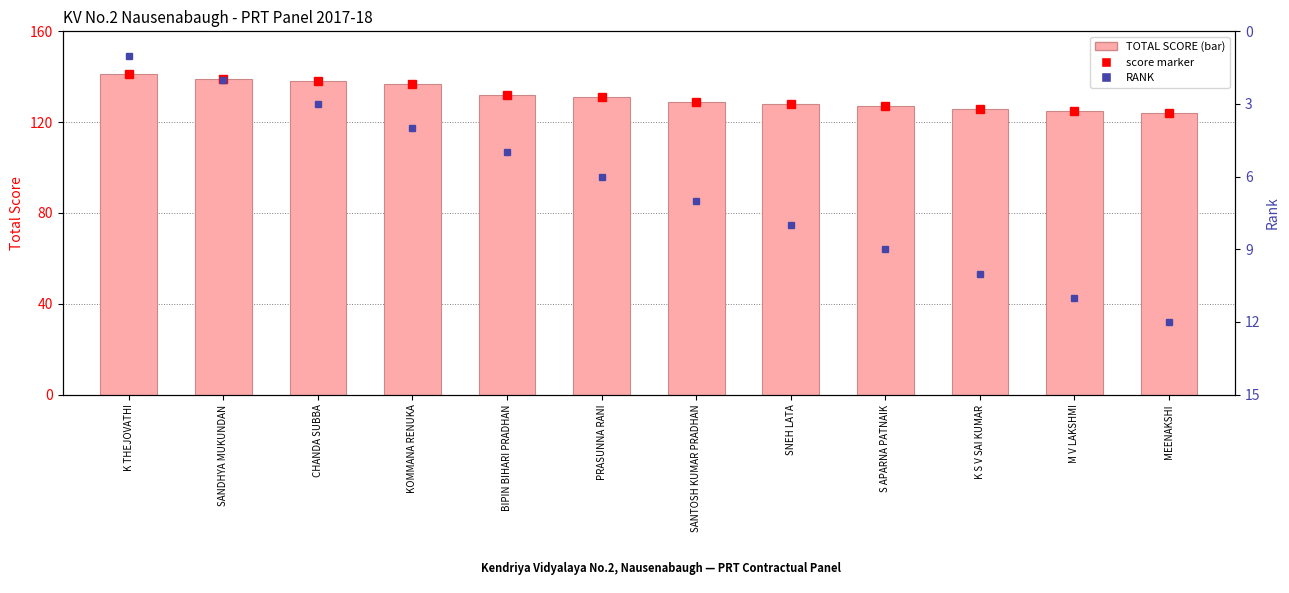

Rank the series by their average value, from highest to lowest.

TOTAL SCORE, RANK